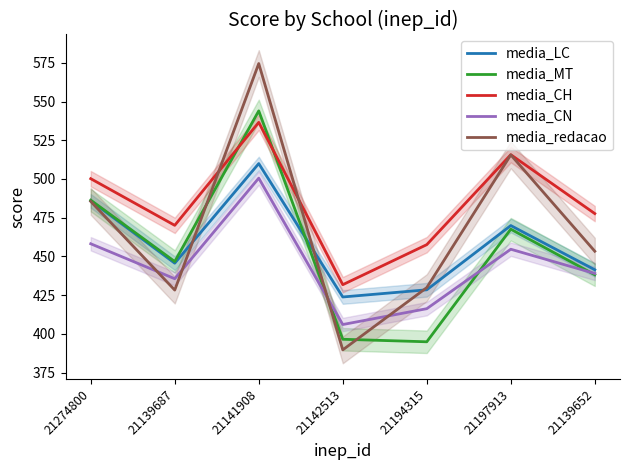

How many interior local peaks does the media_redacao series have?

2